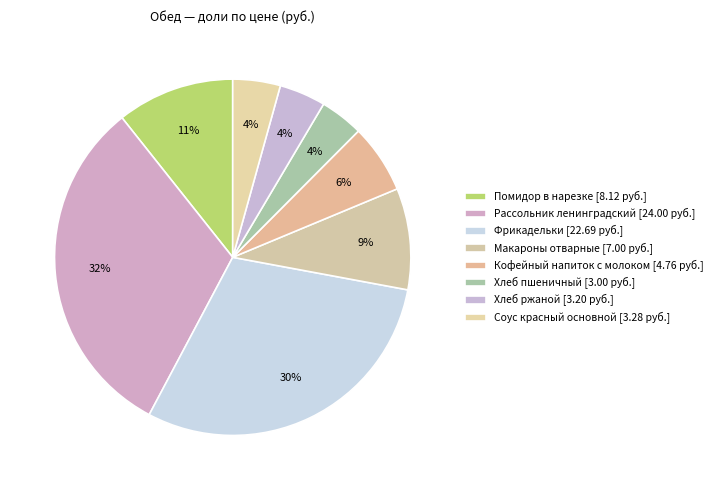

How many slices are in this pie chart?

8